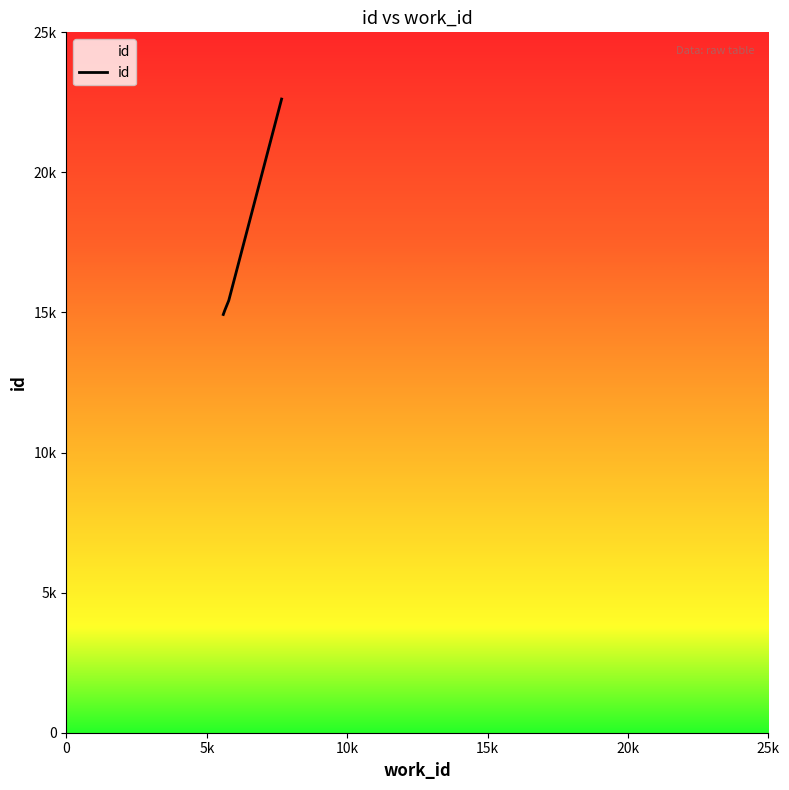

Which category has the lowest value across all series?

5587